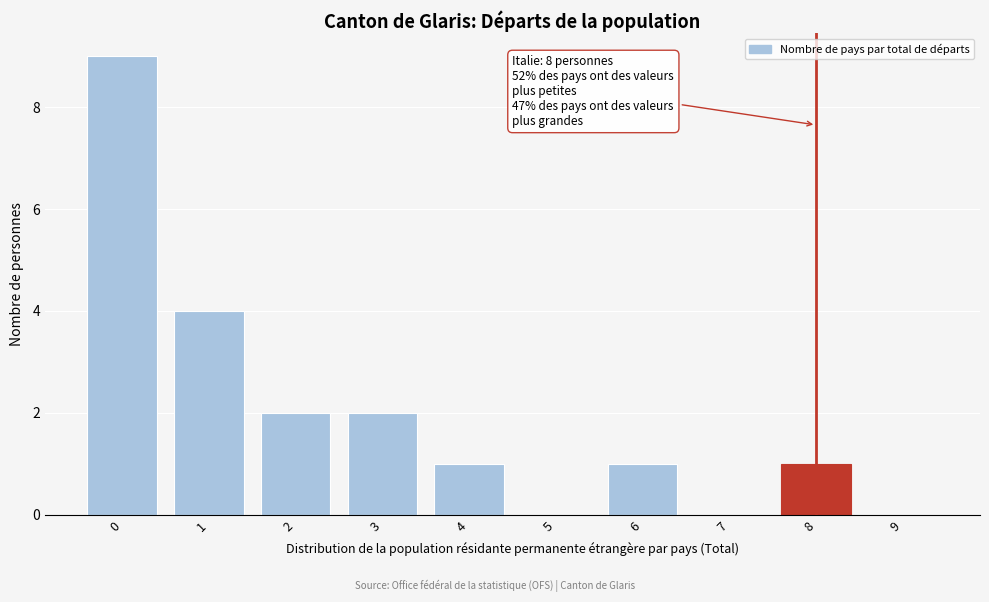

Reading left to right, transcribe all the data shown in this chart.

0=9	1=4	2=2	3=2	4=1	5=0	6=1	7=0	8=1	9=0